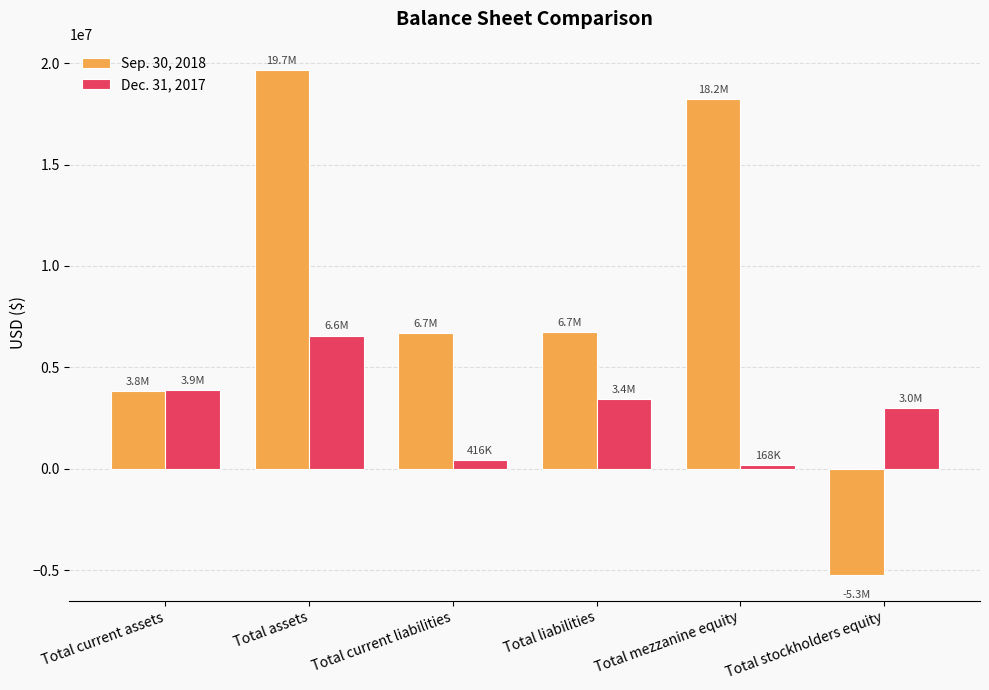

Rank the series at Total assets from lowest to highest value.

Dec. 31, 2017, Sep. 30, 2018